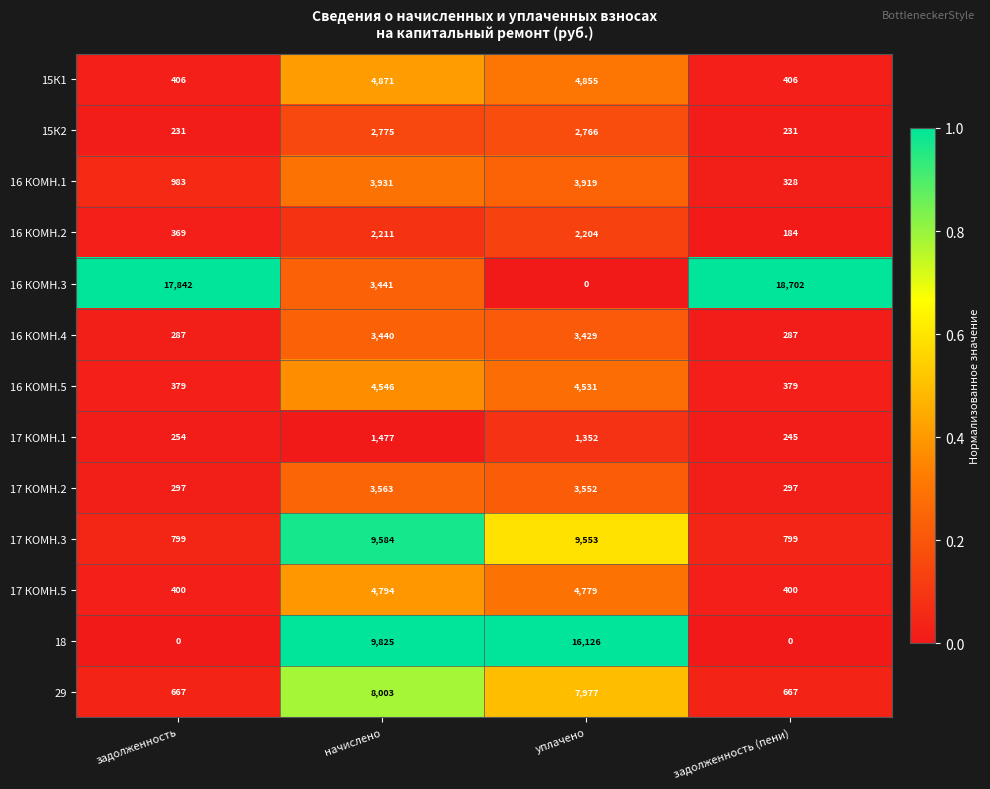

At how many categories does at least one series exceed 0?

4